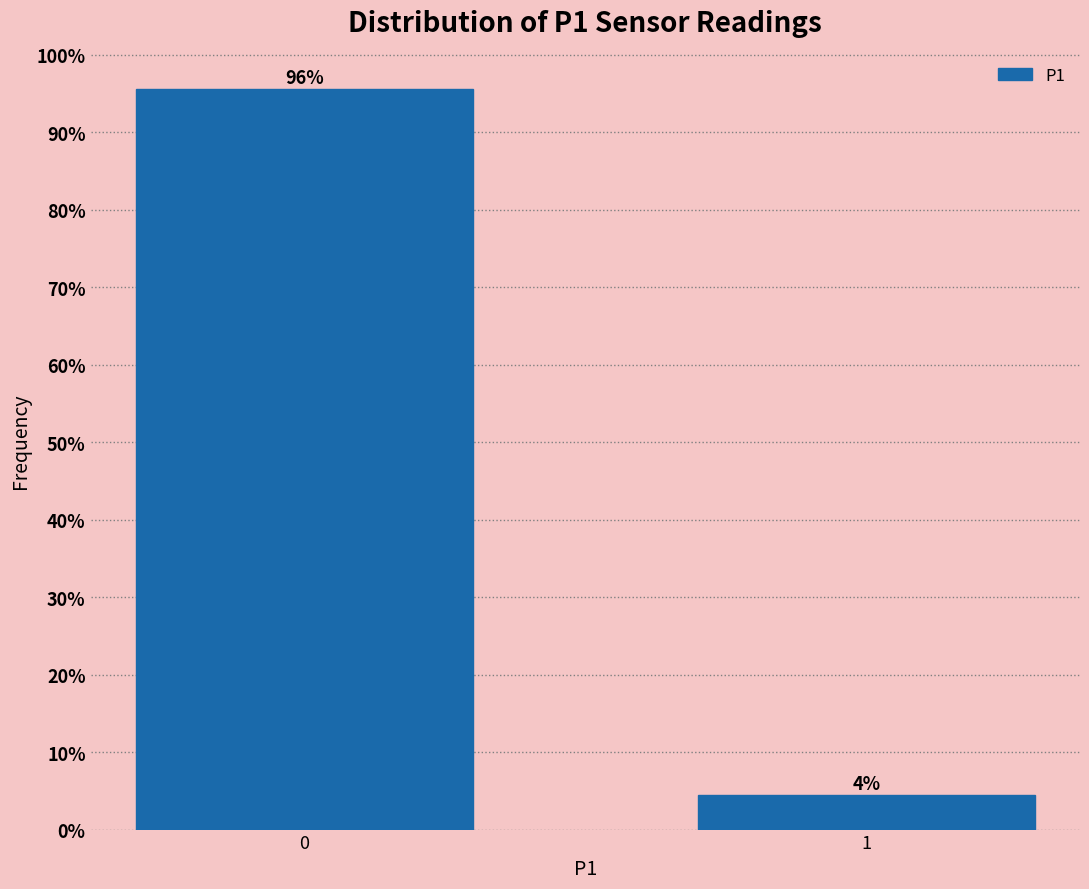

What is the smallest value displayed?

4.4